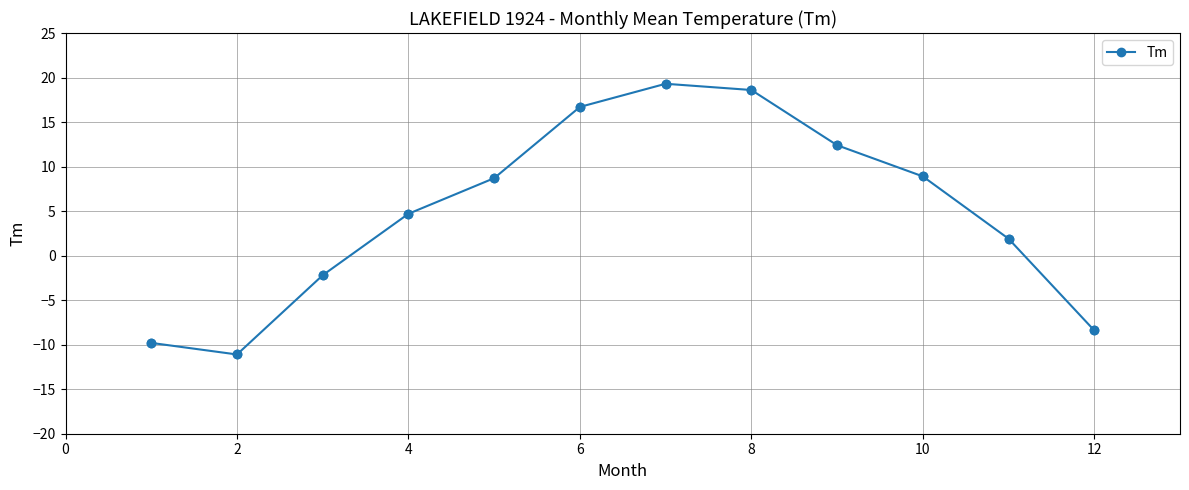

What is the average value?

5.0